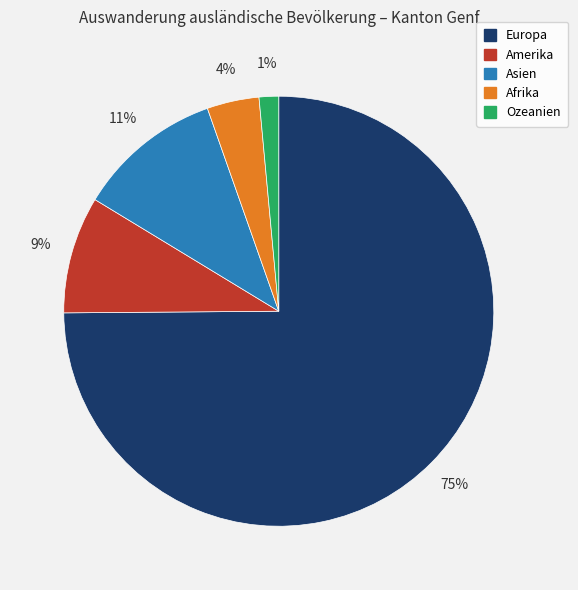

What is the smallest slice in the pie chart?

Ozeanien